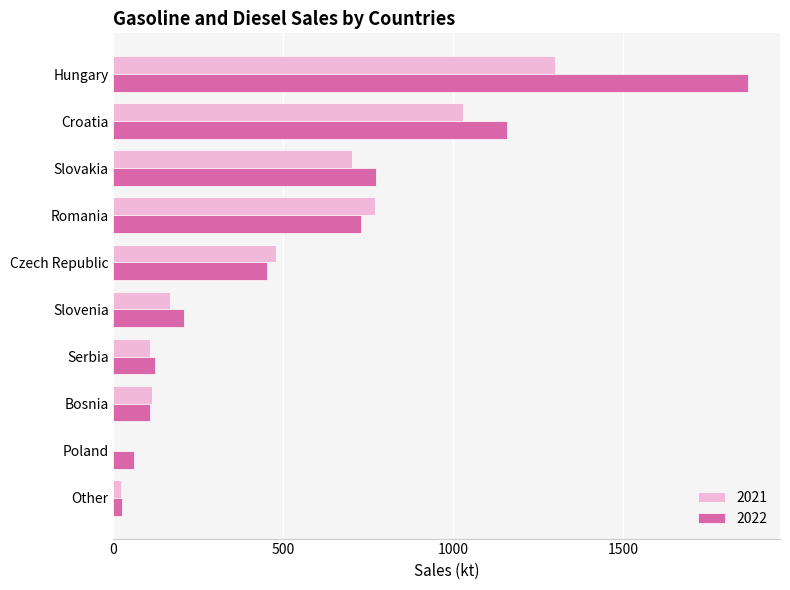

Between Poland and Slovakia, which series saw the biggest shift?

2022